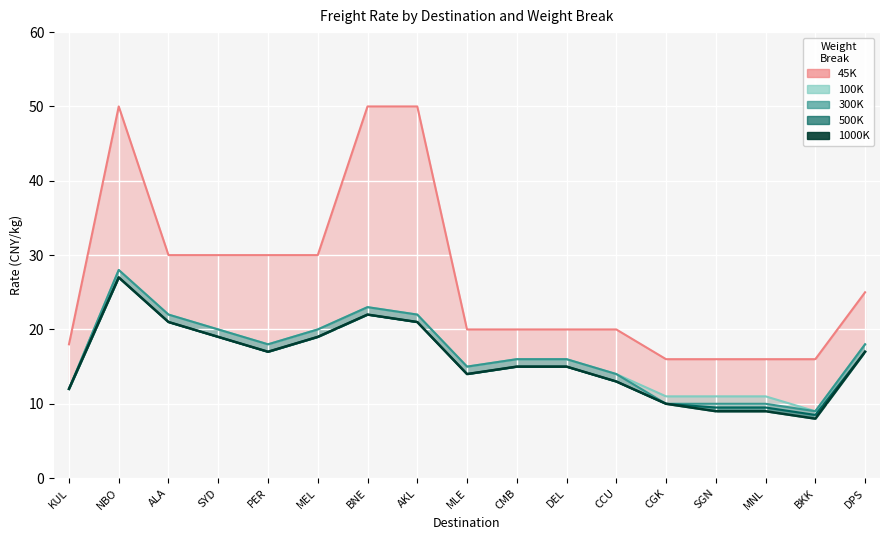

What is the ratio of the value at PER to the value at MNL?

1.9